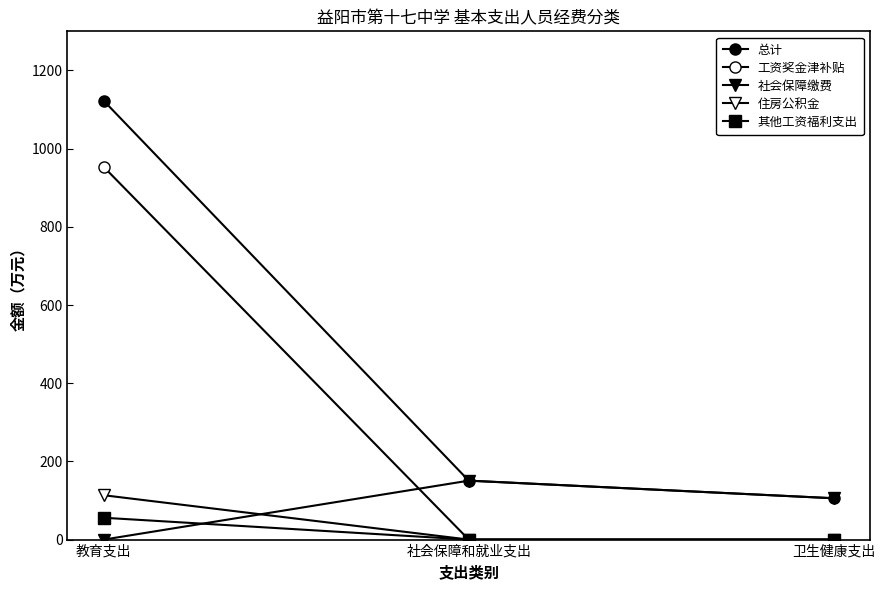

What is the difference between the highest and lowest values at 社会保障和就业支出?

150.7